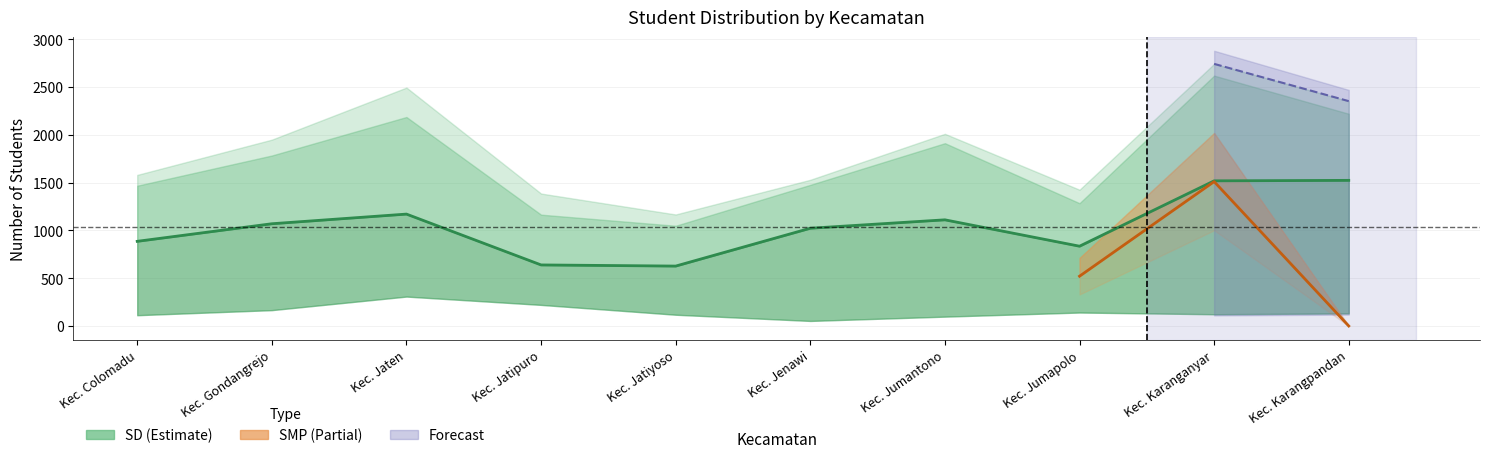

What is the maximum value shown in the chart?

2743